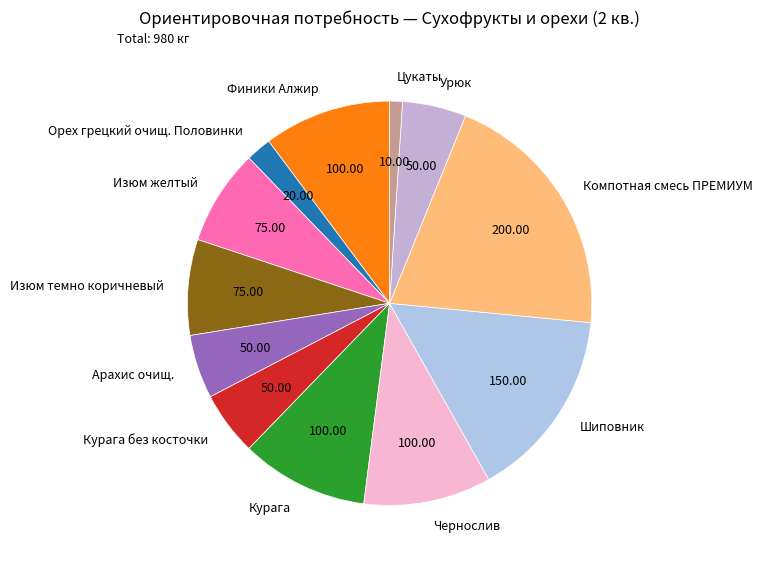

Is it true that Арахис очищ. is 5% of the pie?

True